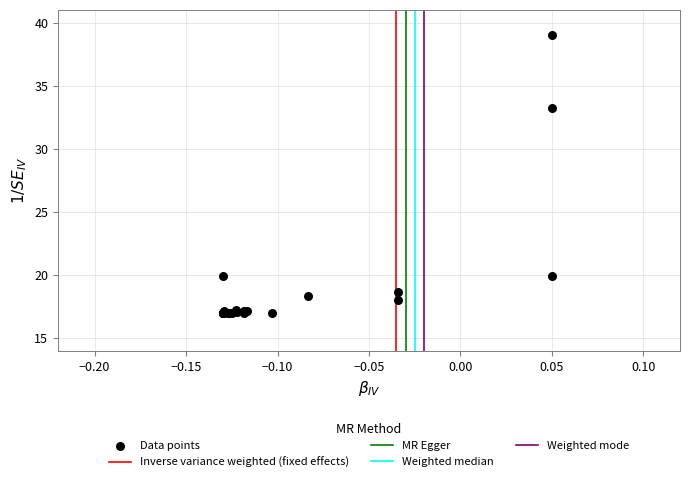

What Y value in the scatter plot is closest to 28?

33.3